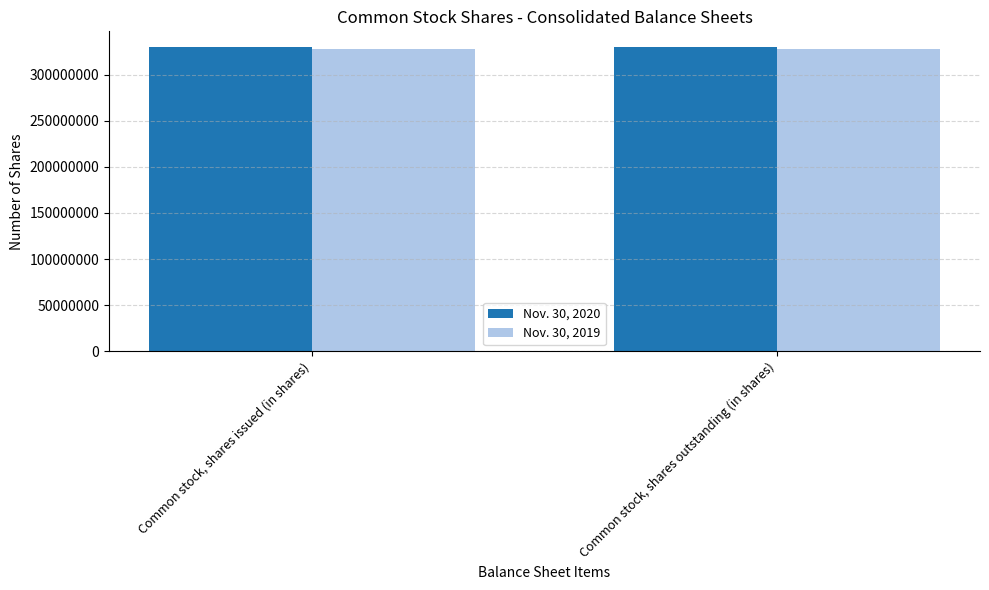

What is the maximum value for Nov. 30, 2020?

330411589